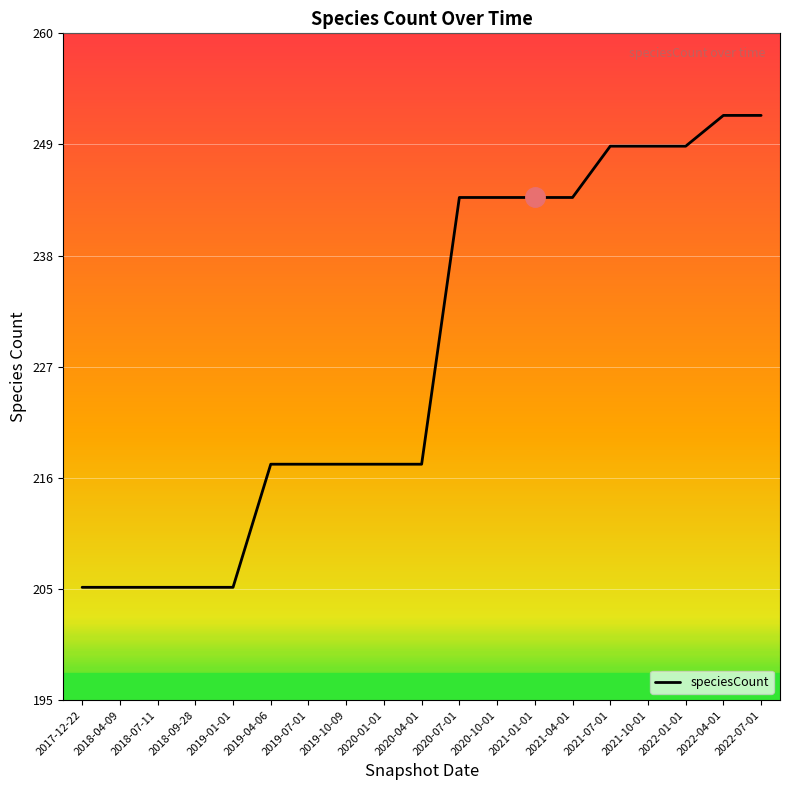

Rank the categories by value from lowest to highest.

2017-12-22, 2018-04-09, 2018-07-11, 2018-09-28, 2019-01-01, 2019-04-06, 2019-07-01, 2019-10-09, 2020-01-01, 2020-04-01, 2020-07-01, 2020-10-01, 2021-01-01, 2021-04-01, 2021-07-01, 2021-10-01, 2022-01-01, 2022-04-01, 2022-07-01